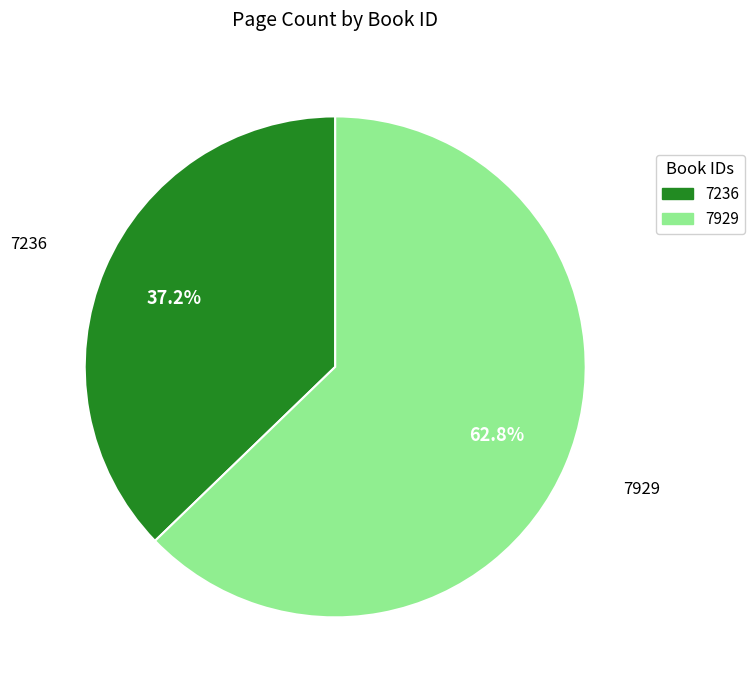

What is the largest slice in the pie chart?

7929